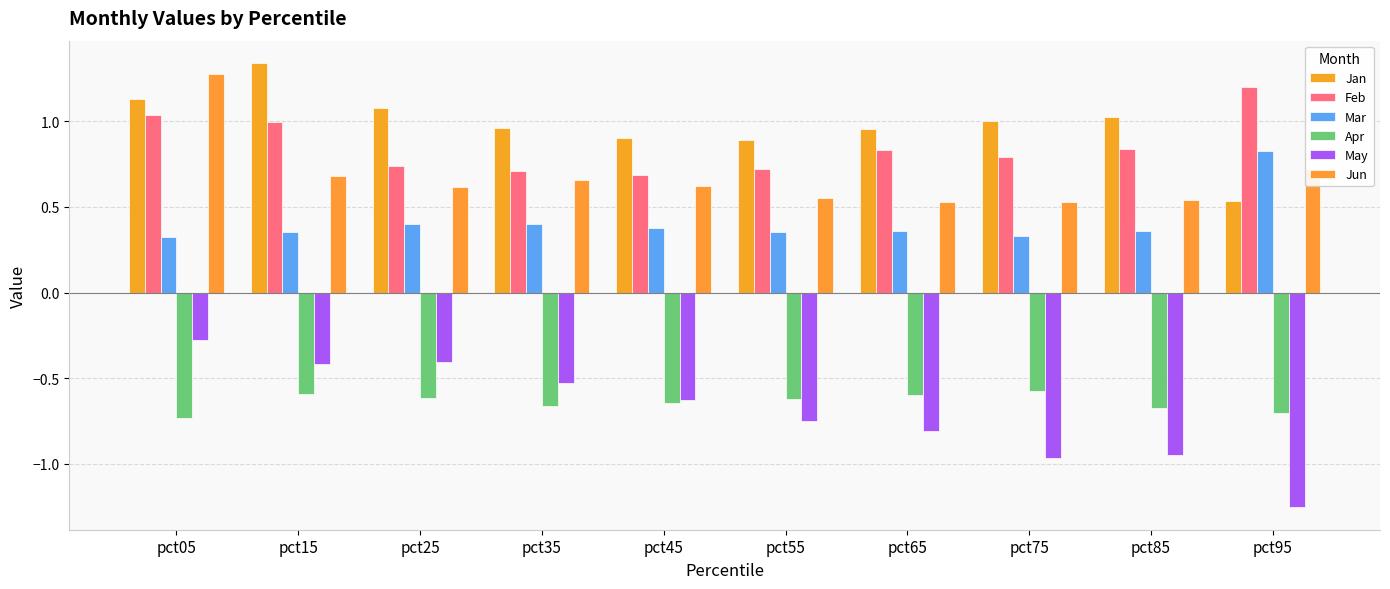

At pct65, list the series in order from largest to smallest.

Jan, Feb, Jun, Mar, Apr, May